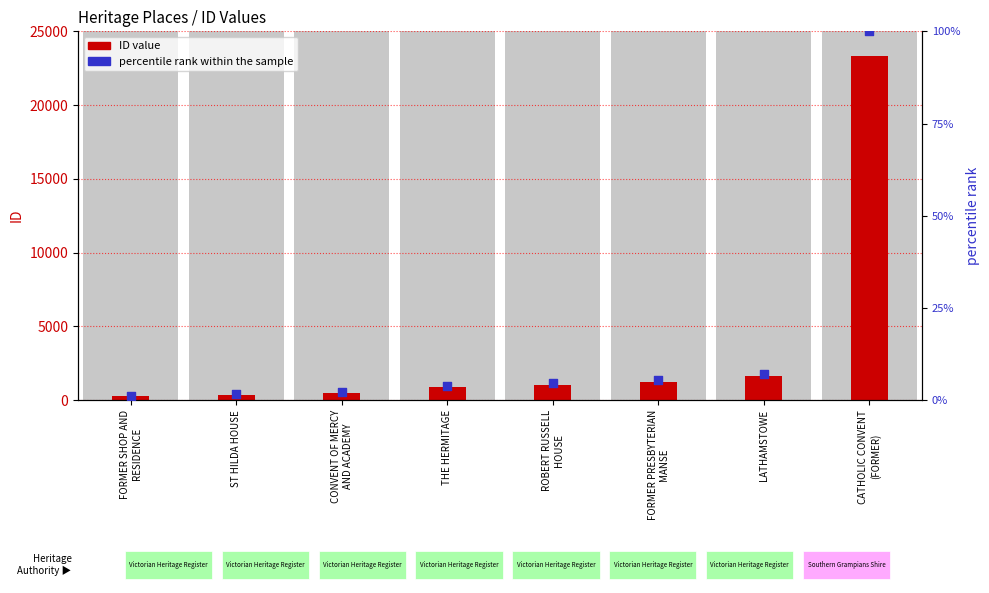

Which series has the largest total across all categories?

ID value